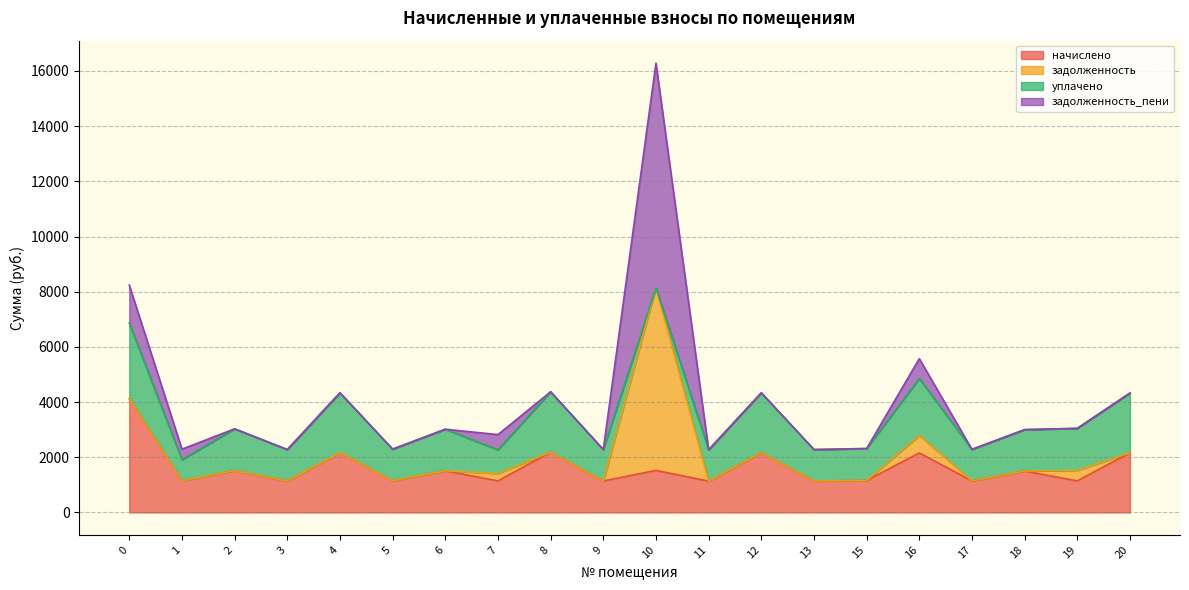

At which category is the sum across all series the highest?

10